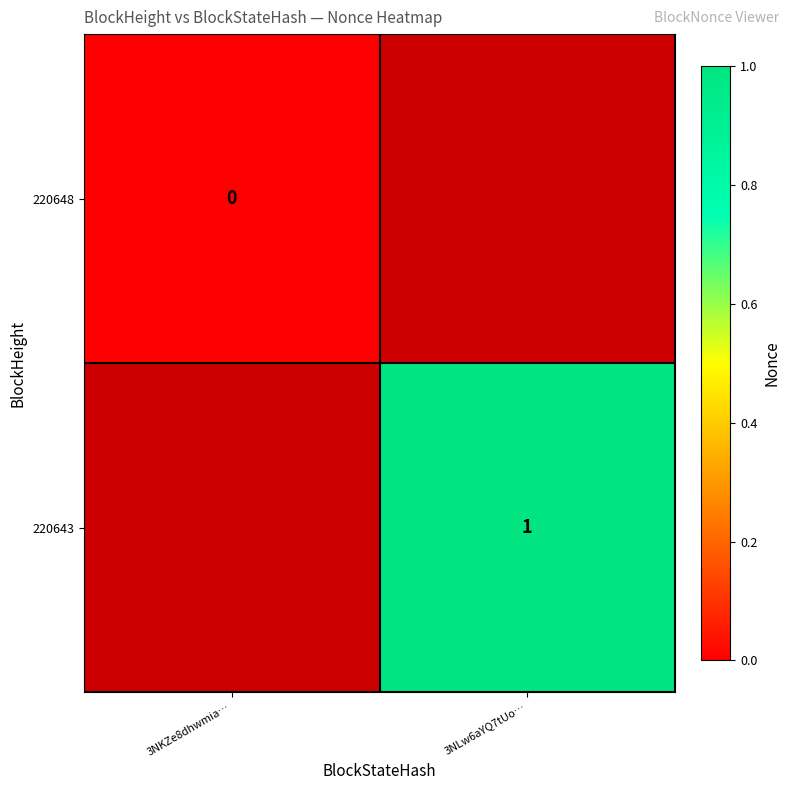

At which category does the chart reach its minimum across all series?

3NKZe8dhwmia…